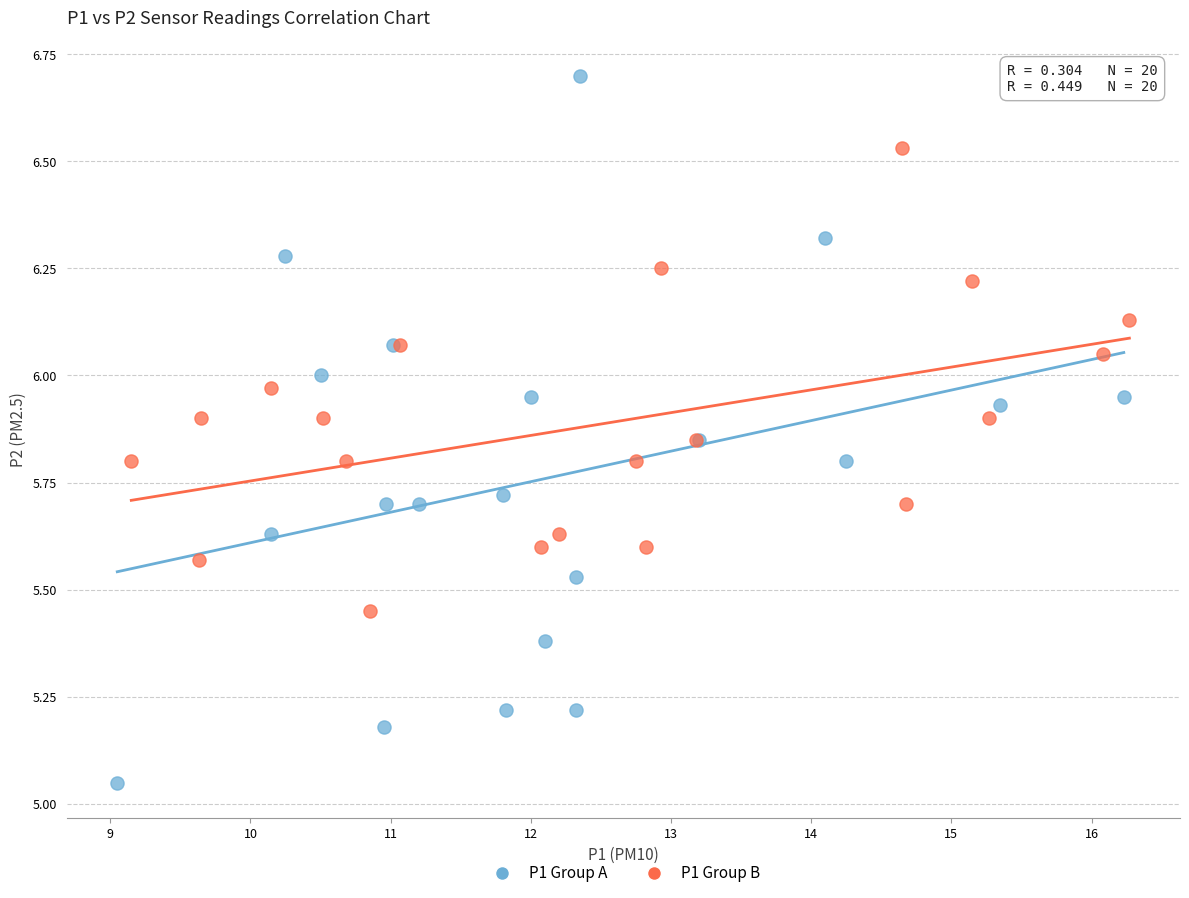

Which series has the widest spread of Y values?

P1 Group A